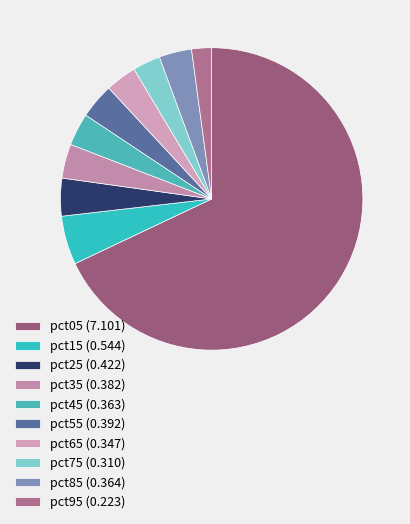

To the nearest percent, what is the difference between the pct25 and pct65 slice percentages?

1%